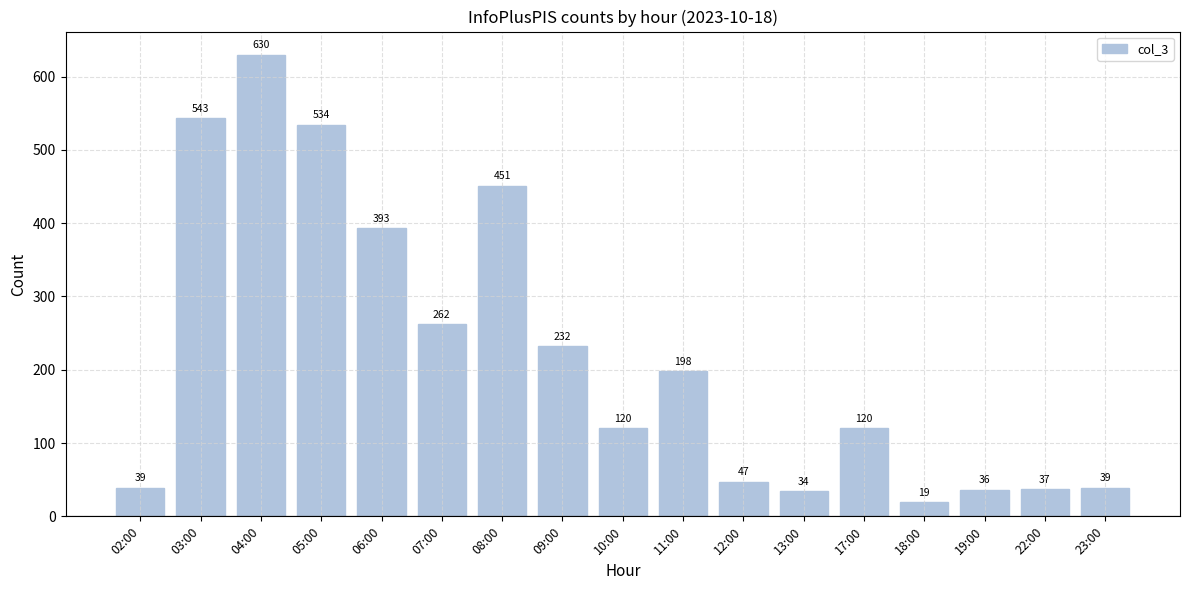

What is the value of the 1st bar from the left?

39